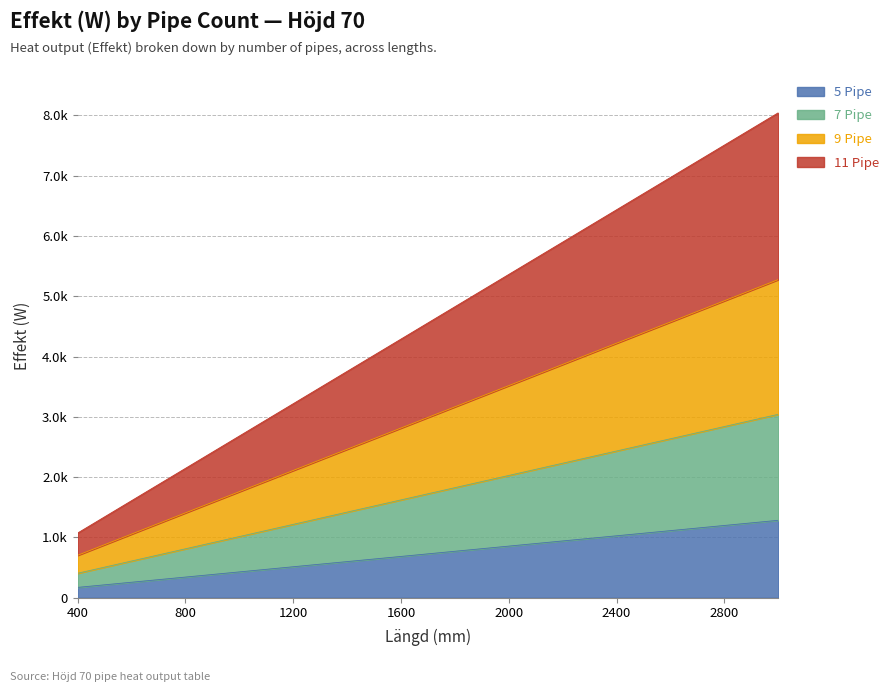

True or false: 9 Pipe and 5 Pipe intersect in this chart.

False